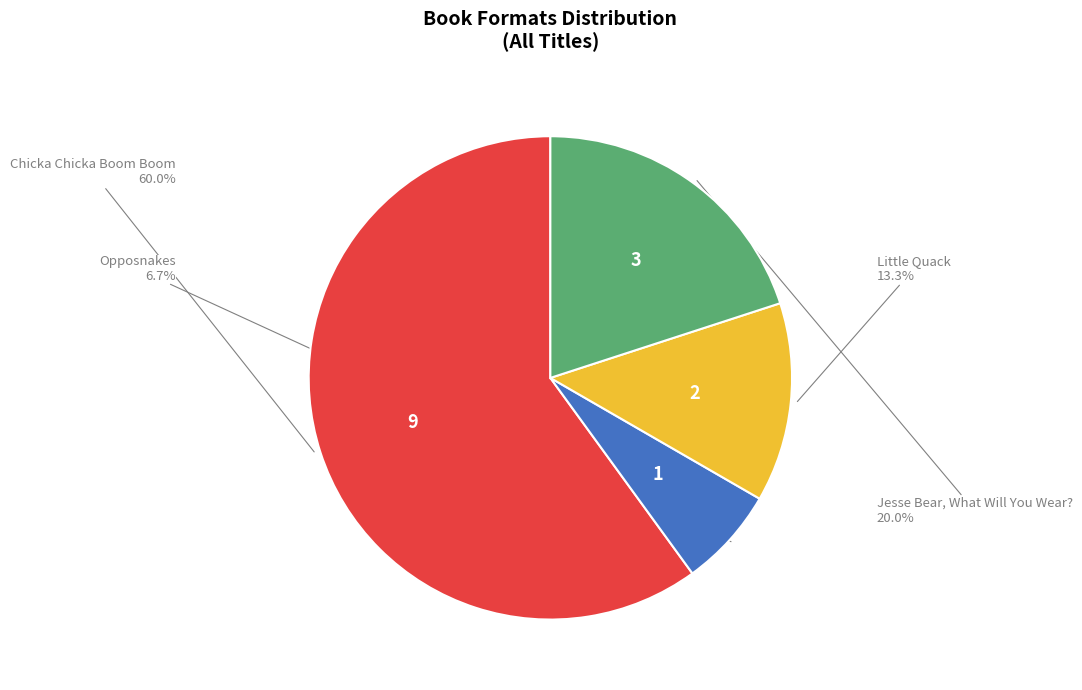

Which slice is the largest?

Chicka Chicka Boom Boom